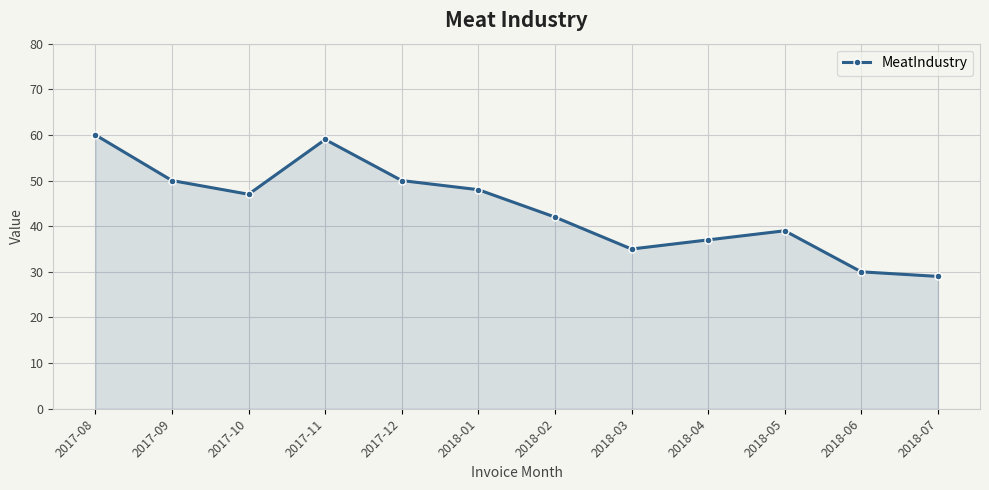

What is the difference between the values at 2017-10 and 2018-02?

5